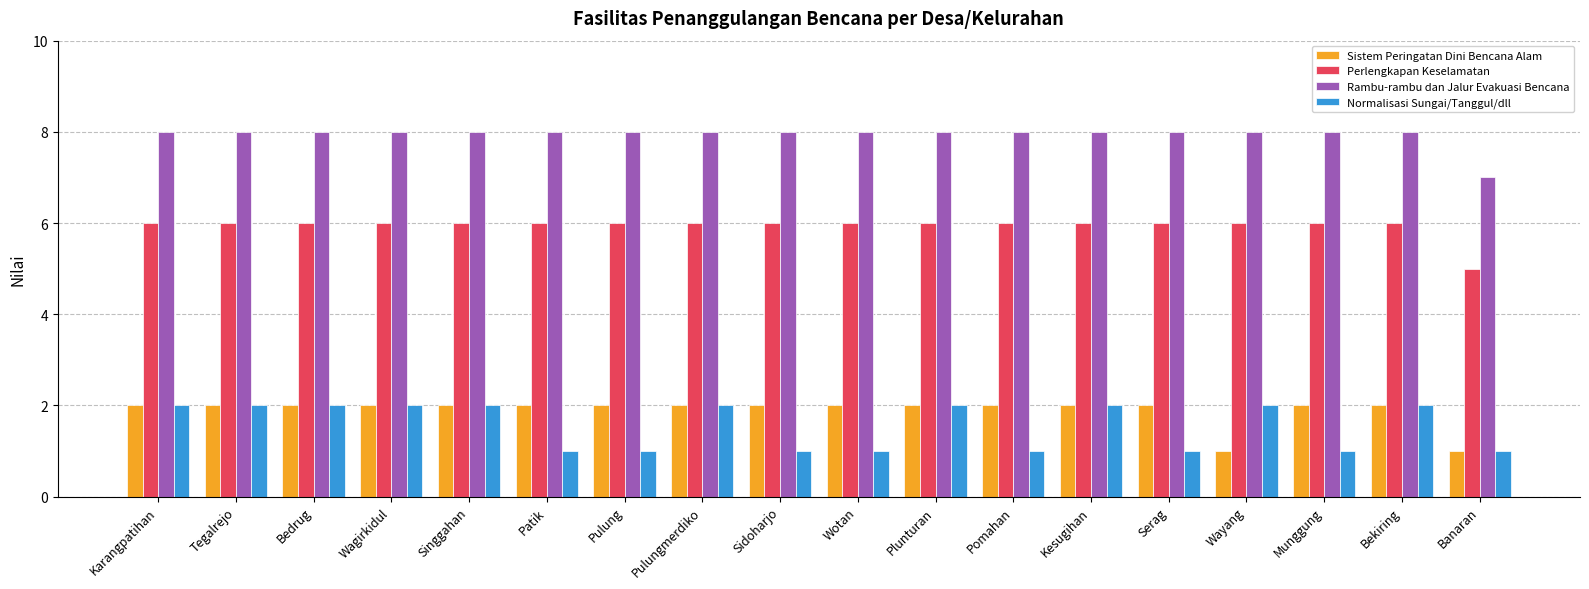

Which series has the largest total across all categories?

Rambu-rambu dan Jalur Evakuasi Bencana